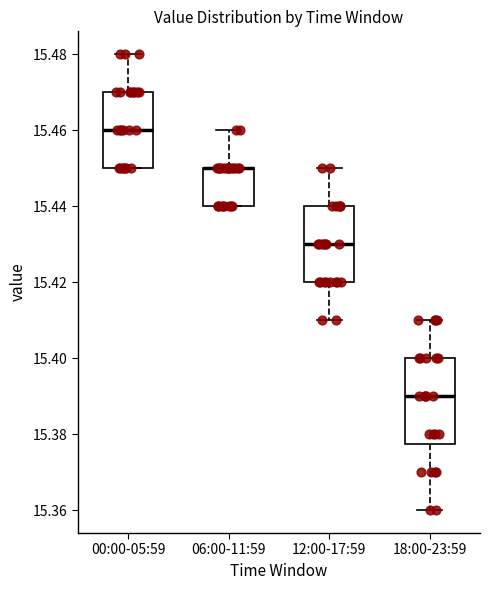

Where does the median line of the box for 00:00-05:59 sit on the y-axis? The values are not printed on the chart, so give them approximately, as read against the axis.

15.460